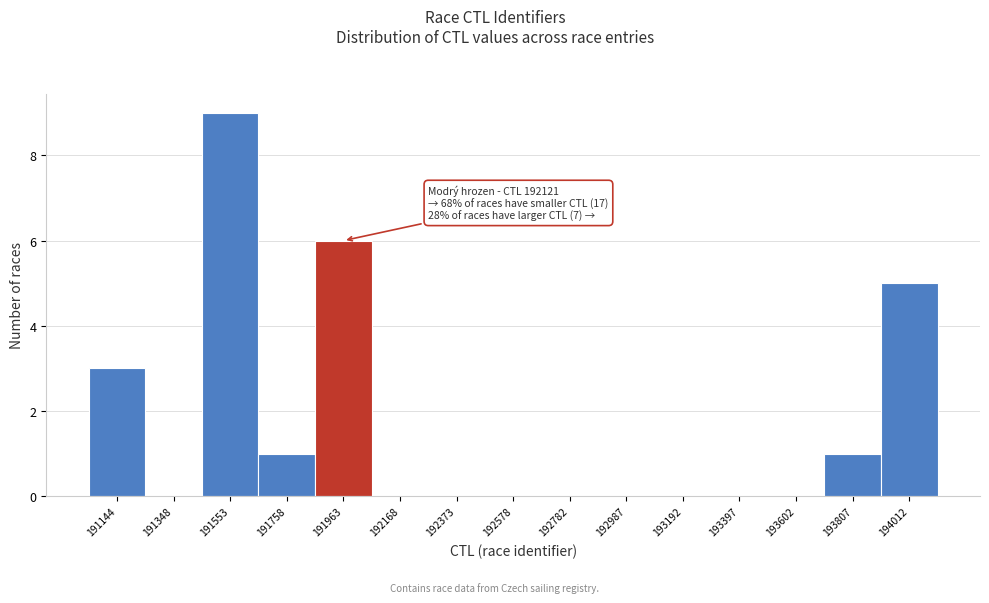

Reading left to right, transcribe all the data shown in this chart.

191144=3	191348=0	191553=9	191758=1	191963=6	192168=0	192373=0	192578=0	192782=0	192987=0	193192=0	193397=0	193602=0	193807=1	194012=5